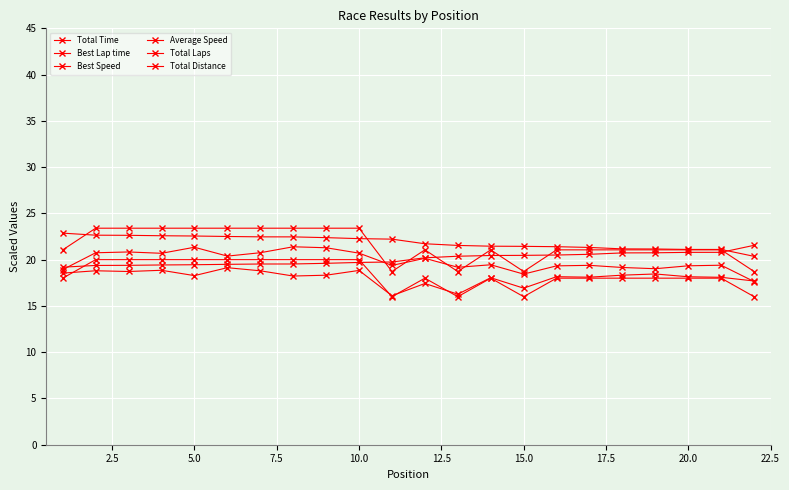

What is the minimum value for Total Time?

16.1